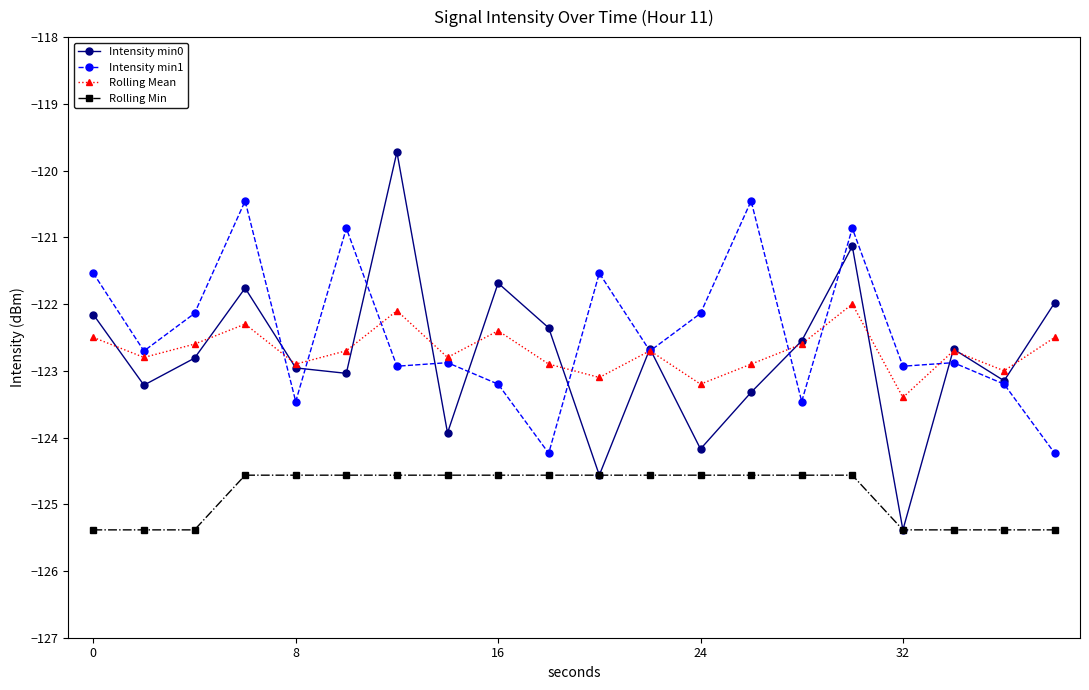

What is the value of the Intensity min1 point at the 18th from the left?

-122.9